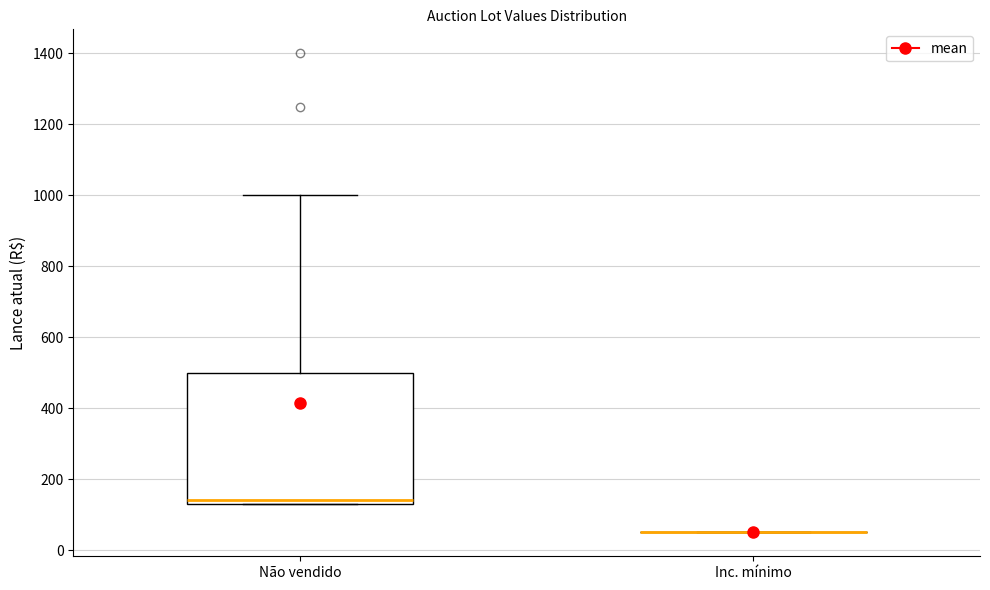

Which box is the tallest, from its lower edge to its upper edge?

Não vendido